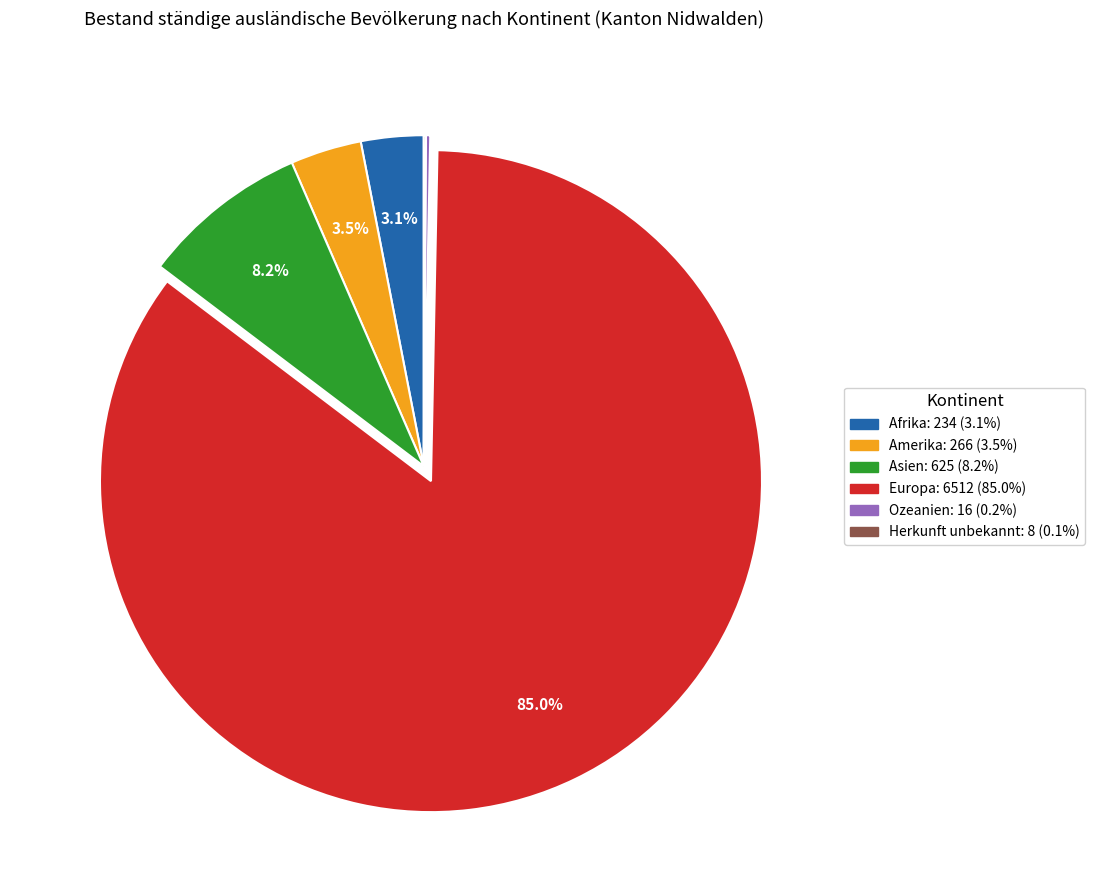

Which category has the biggest portion of the pie?

Europa